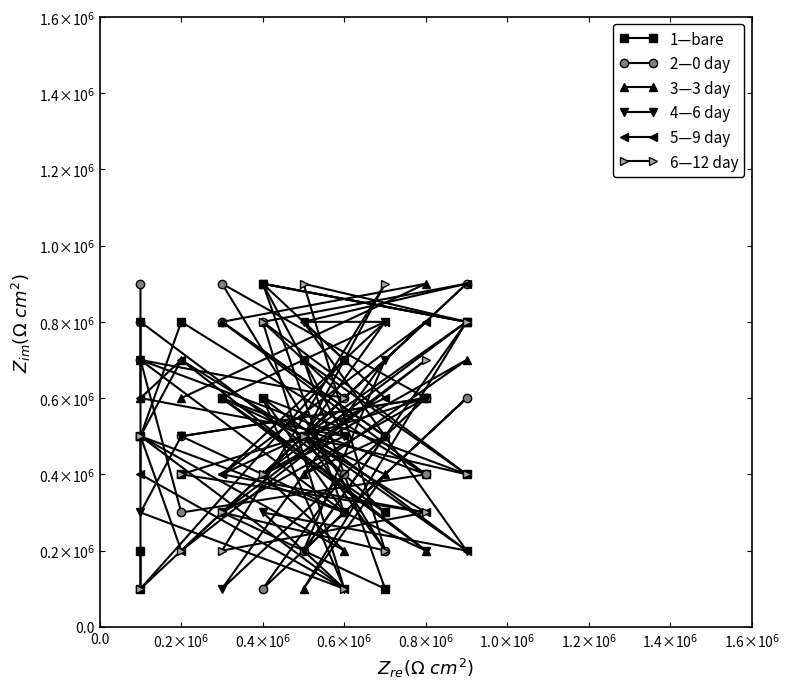

Where is 6—12 day nearest to the value 500000?

0.6×10$^6$